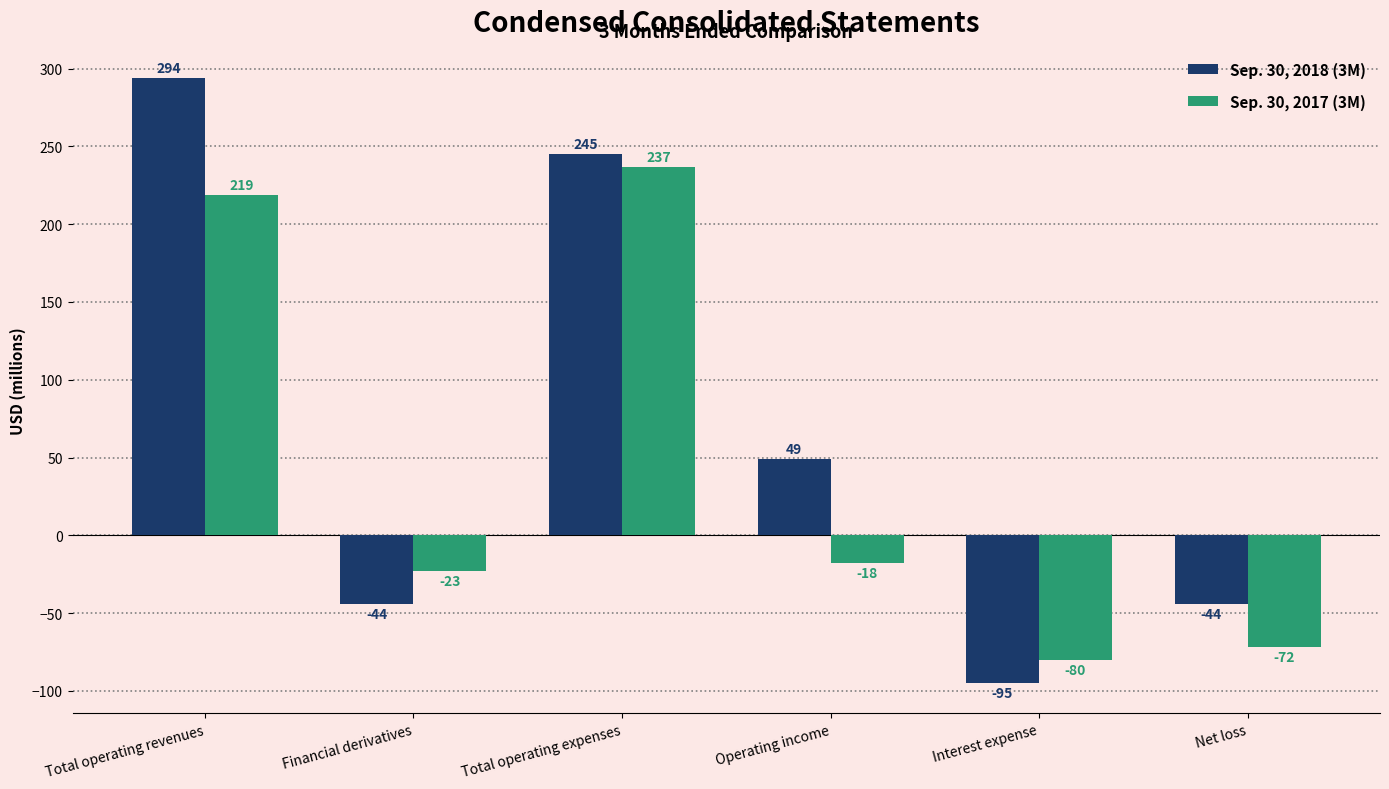

The value of Sep. 30, 2017 (3M) at Interest expense is -80. True or false?

True